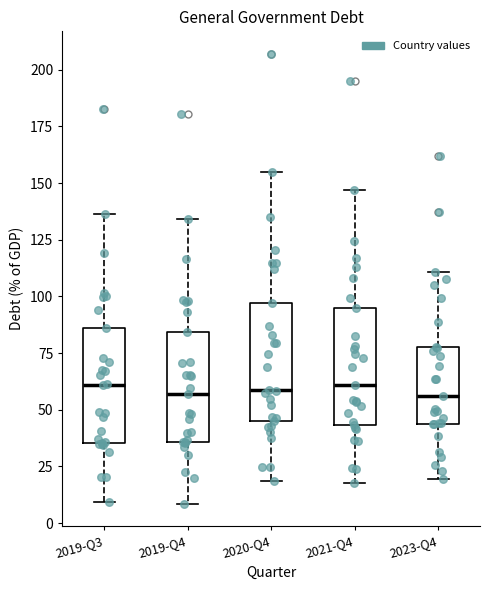

Where does the median line of the box for 2020-Q4 sit on the y-axis? The values are not printed on the chart, so give them approximately, as read against the axis.

60